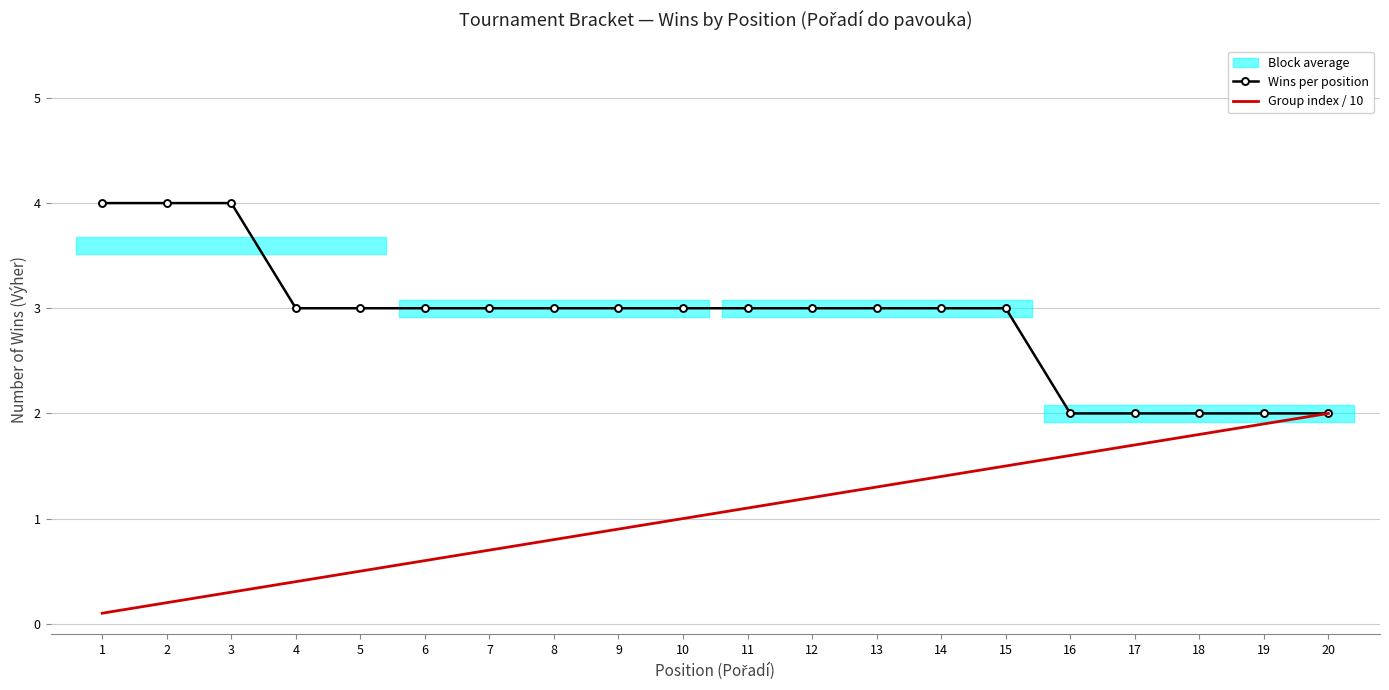

How many values in the Wins per position series exceed 3?

3